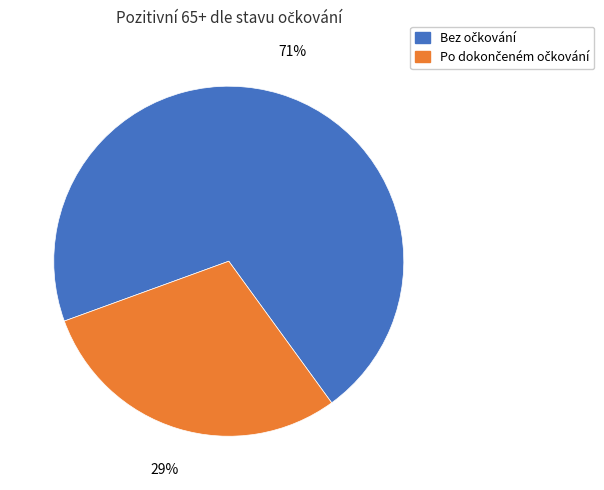

How many slices are in this pie chart?

2